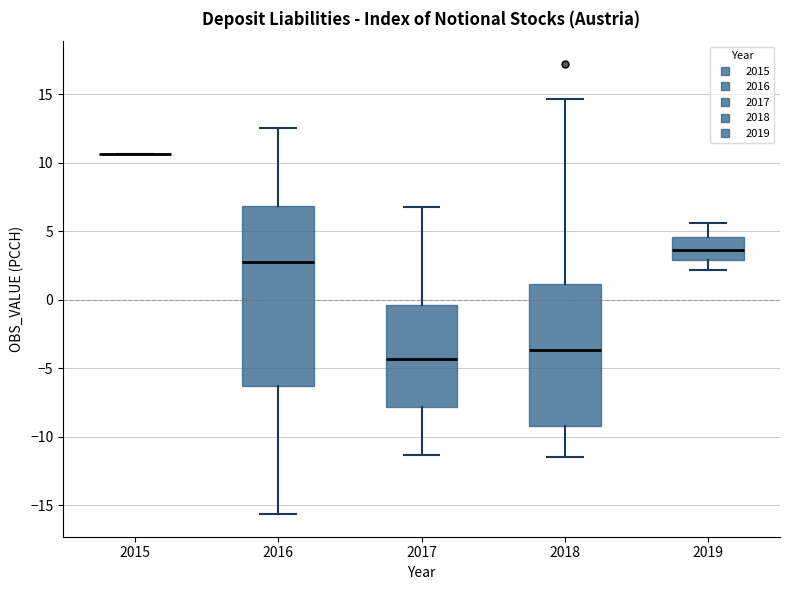

Which box is the tallest, from its lower edge to its upper edge?

2016